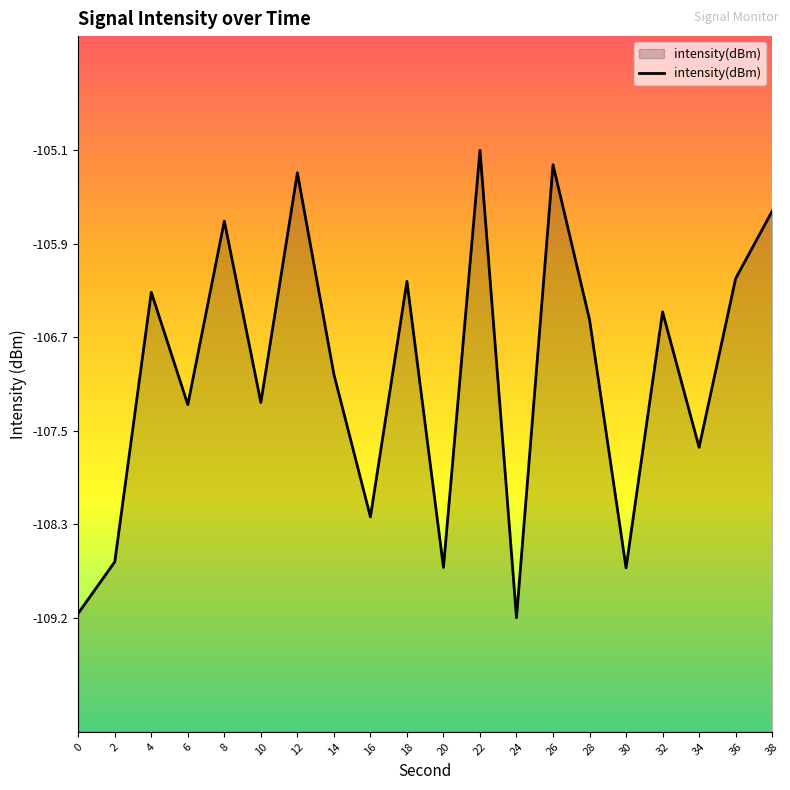

True or false: the data shows -109.2 at 24.

True